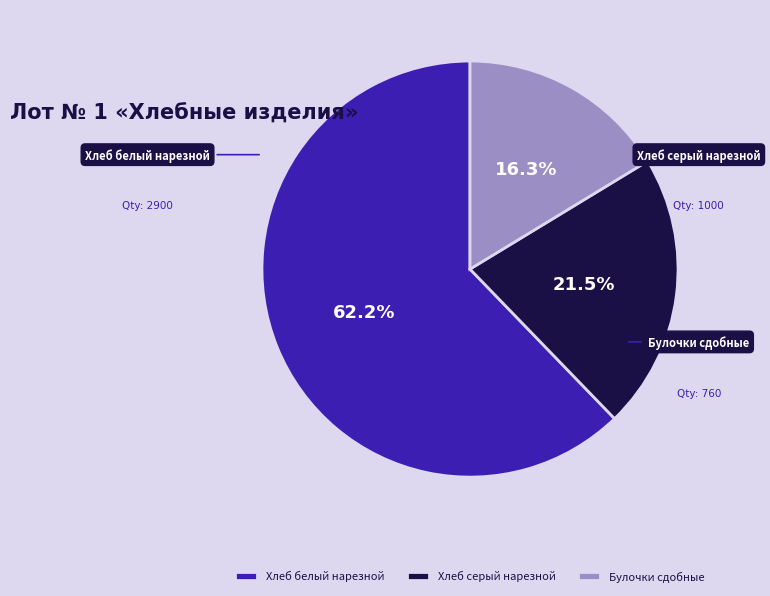

Which category accounts for the majority?

Хлеб белый нарезной